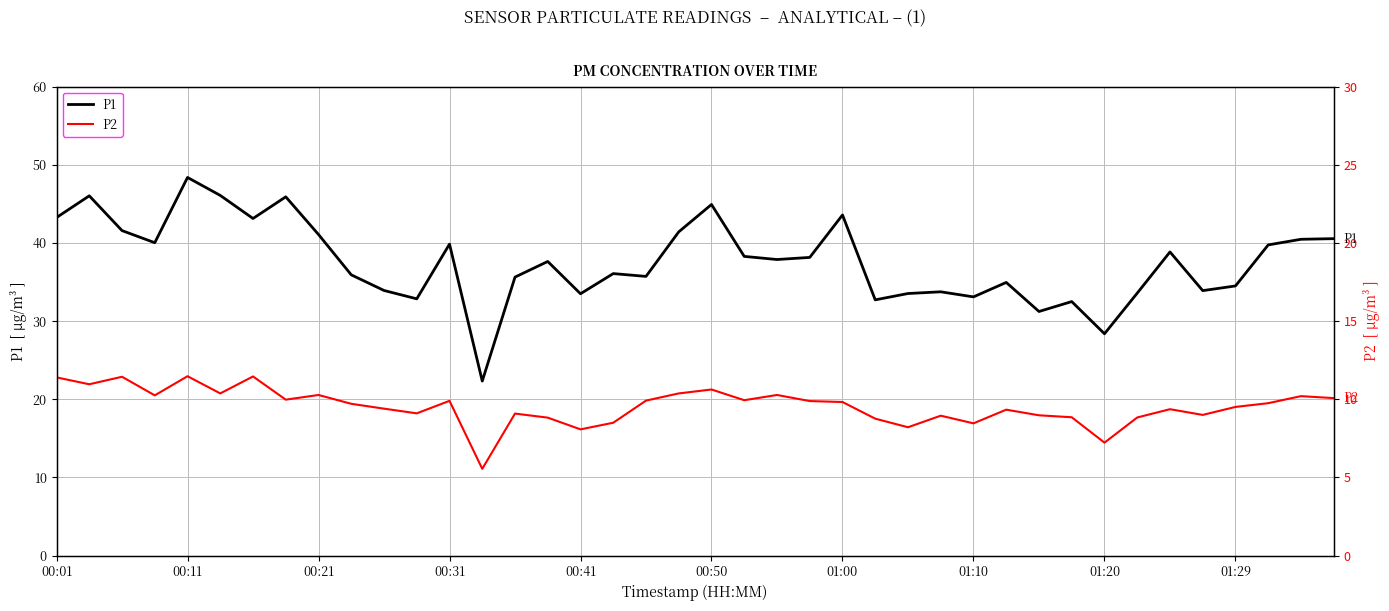

Reading left to right, what are all the values shown in this chart?

P1: 43.2	46.0	41.6	40.0	48.4	46.1	43.1	45.9	41.1	35.9	33.9	32.9	39.9	22.3	35.6	37.6	33.5	36.1	35.7	41.4	44.9	38.3	37.9	38.1	43.6	32.7	33.5	33.8	33.1	35.0	31.2	32.5	28.4	33.6	38.9	33.9	34.5	39.8	40.5	40.5
P2: 22.8	21.9	22.9	20.5	22.9	20.8	22.9	19.9	20.6	19.4	18.8	18.2	19.8	11.1	18.2	17.6	16.1	17.0	19.8	20.8	21.2	19.9	20.6	19.8	19.6	17.5	16.4	17.9	16.9	18.7	17.9	17.7	14.4	17.7	18.7	18.0	19.0	19.5	20.4	20.1